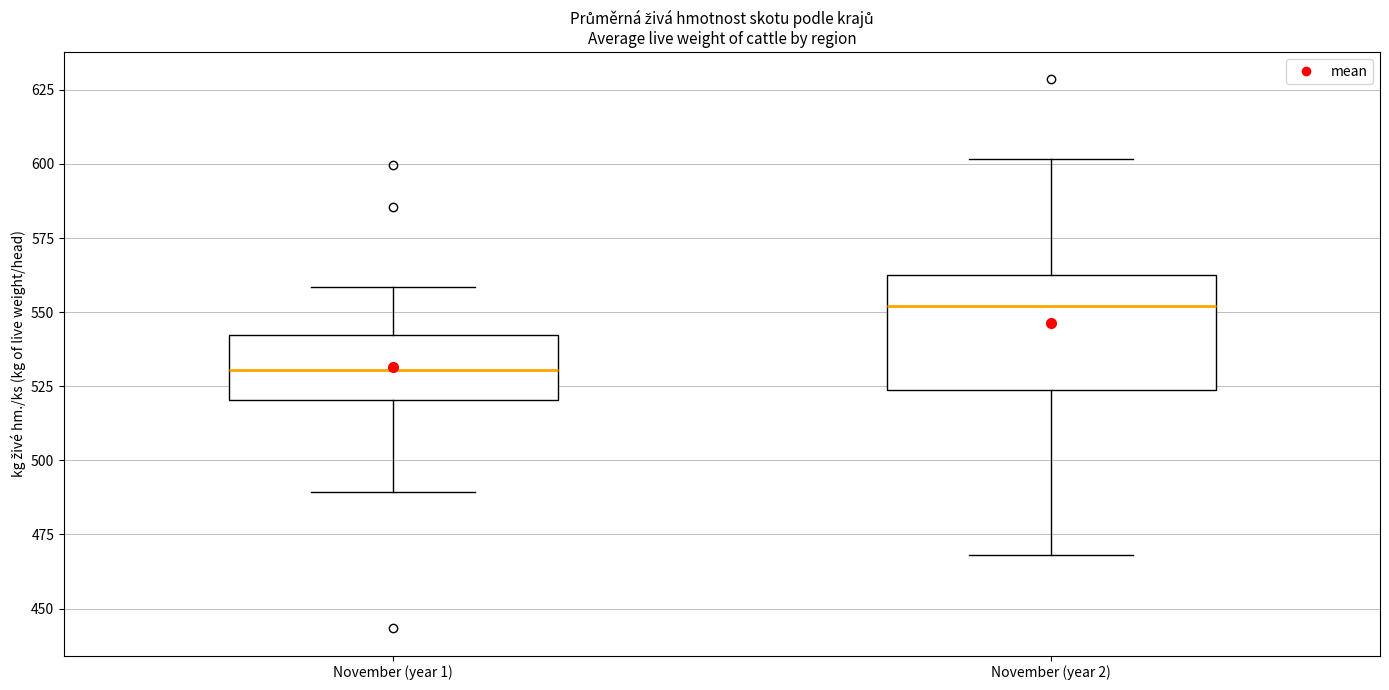

Reading left to right, read every box against the y-axis: the position of its median line, the range the box covers, and the ends of its whiskers. The values are not printed on the chart, so give them approximately, as read against the axis.

November (year 1): median 530, box 520 to 540, whiskers 490 to 560
November (year 2): median 550, box 525 to 560, whiskers 470 to 600